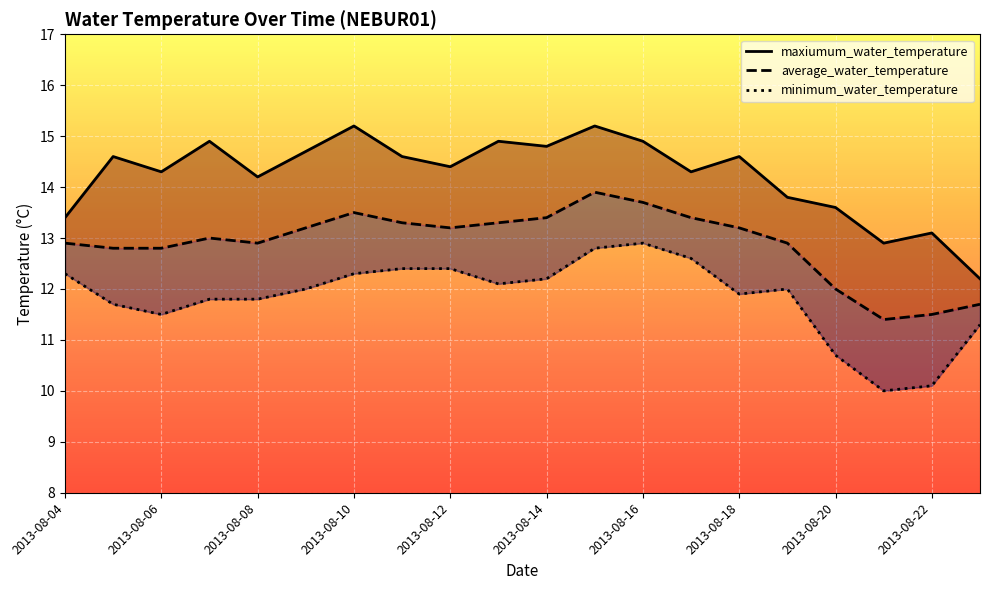

Is the value of maxiumum_water_temperature at 2013-08-12 greater than the value of average_water_temperature at 2013-08-14?

Yes